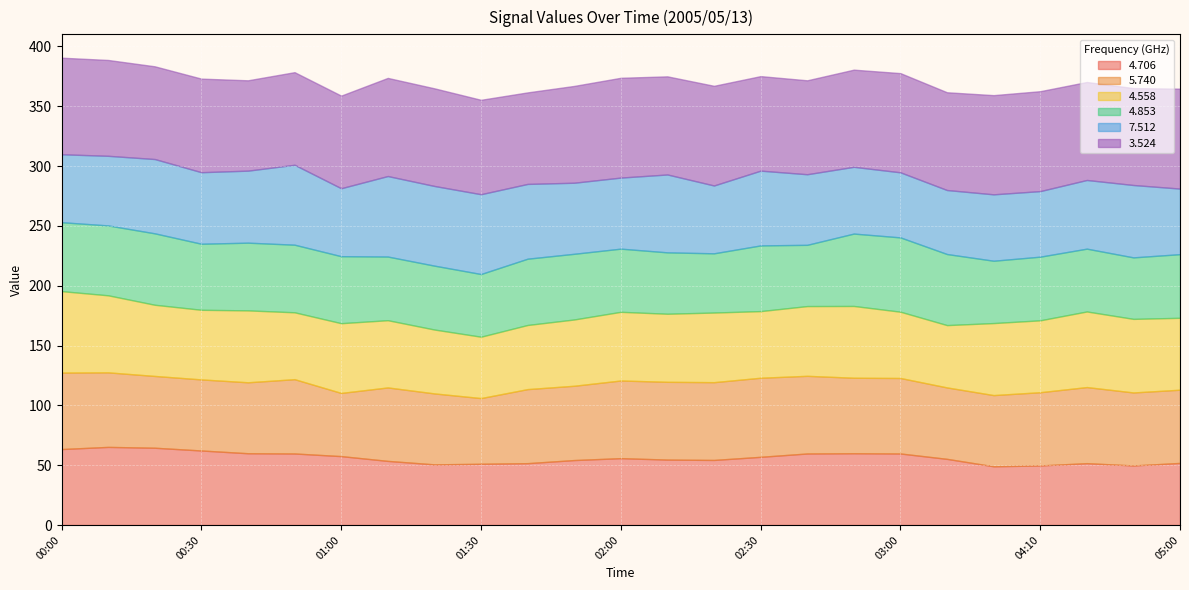

What is the sum of all   3.524 values?

2011.5